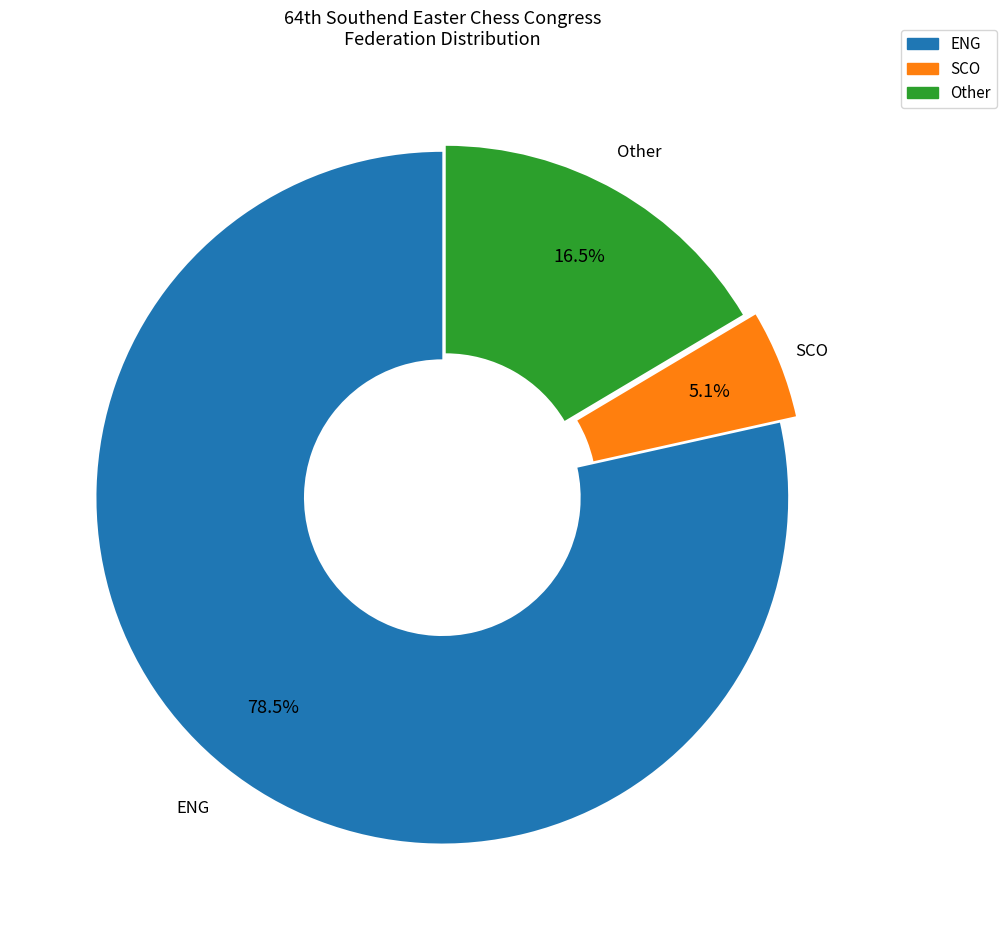

Is there any slice that represents more than half of the pie?

Yes